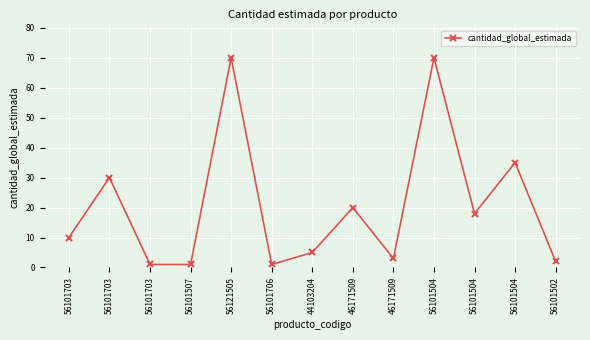

Which has a higher value, 56101502 or 56101703?

56101502